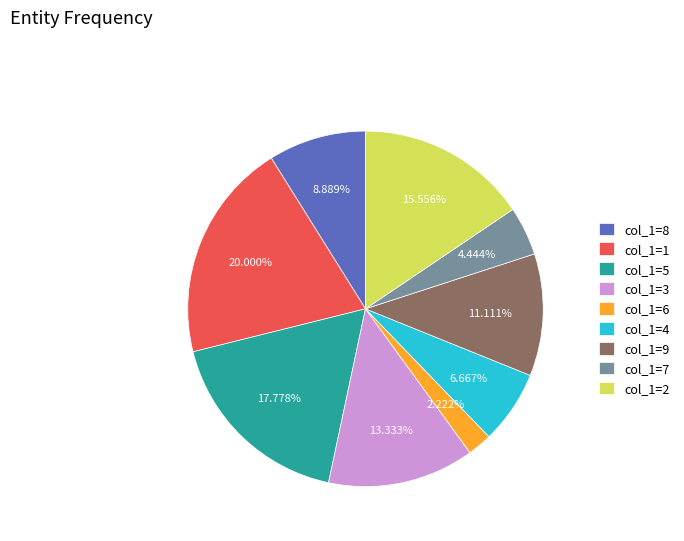

Approximately how many times larger is the value at col_1=7 compared to col_1=2?

0.3